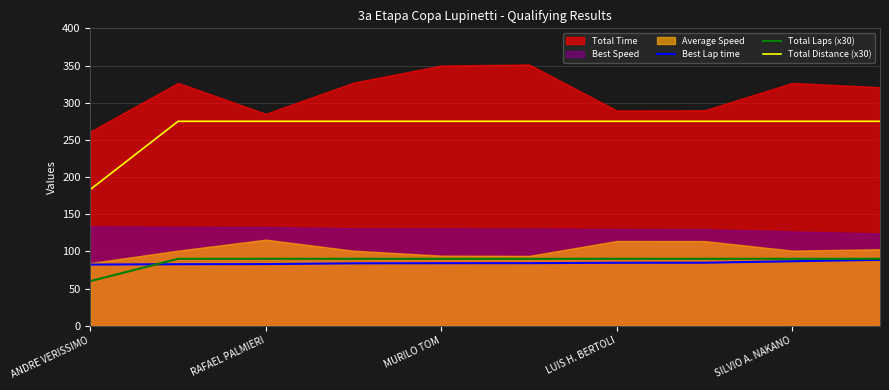

What is the difference between the maximum and minimum values in the Total Laps (x30) series?

30.0